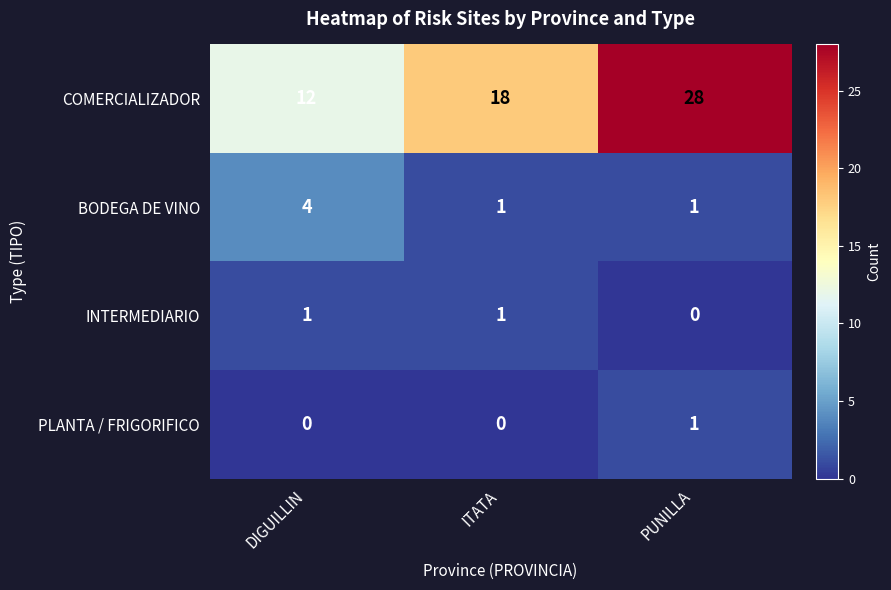

What is the sum of the COMERCIALIZADOR values at DIGUILLIN and ITATA?

30